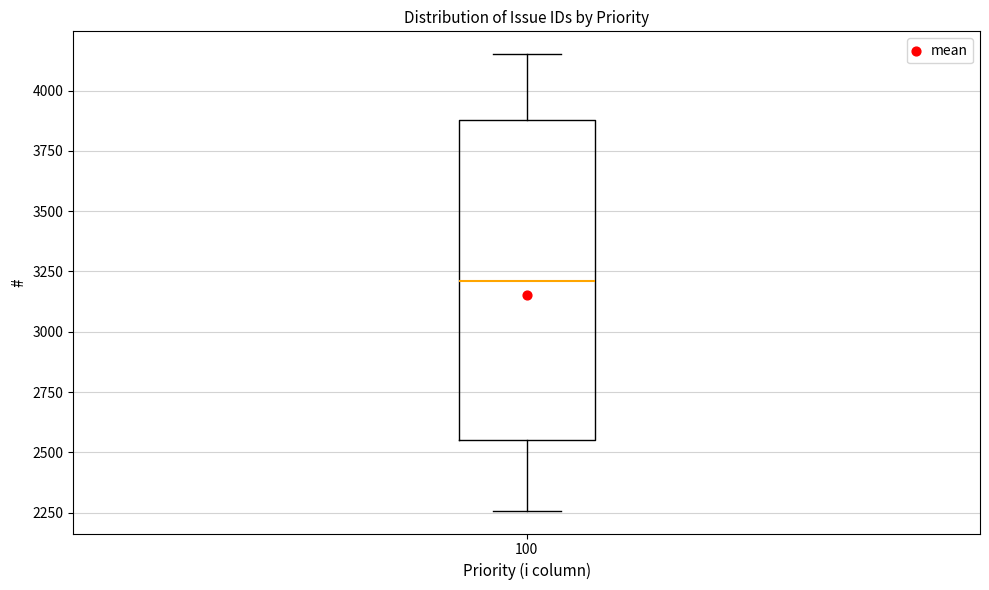

Read this box plot against the y-axis: the position of the median line, the range covered by the box, and the ends of both whiskers. The values are not printed on the chart, so give them approximately, as read against the axis.

median 3200, box 2550 to 3900, whiskers 2250 to 4150